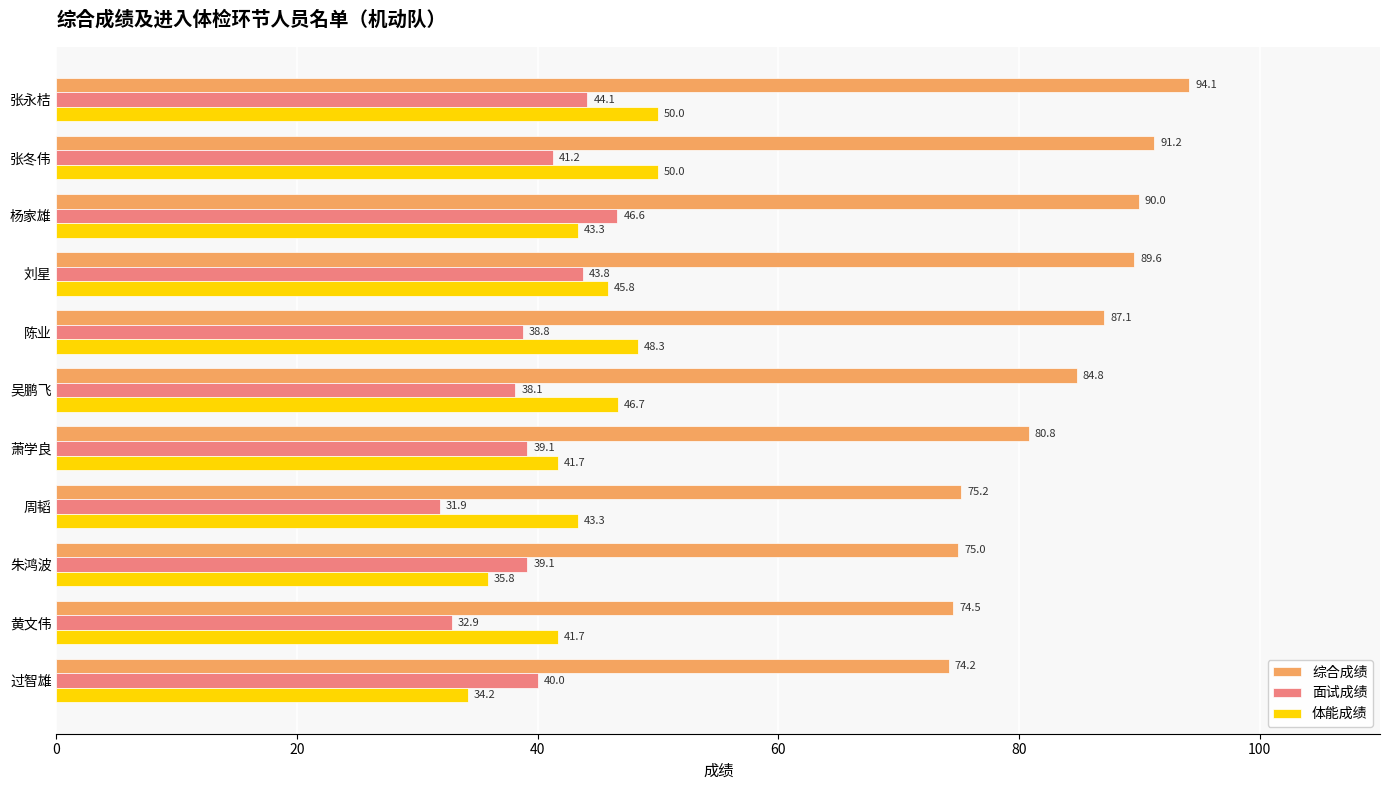

At which category is the sum across all series the highest?

张永桔